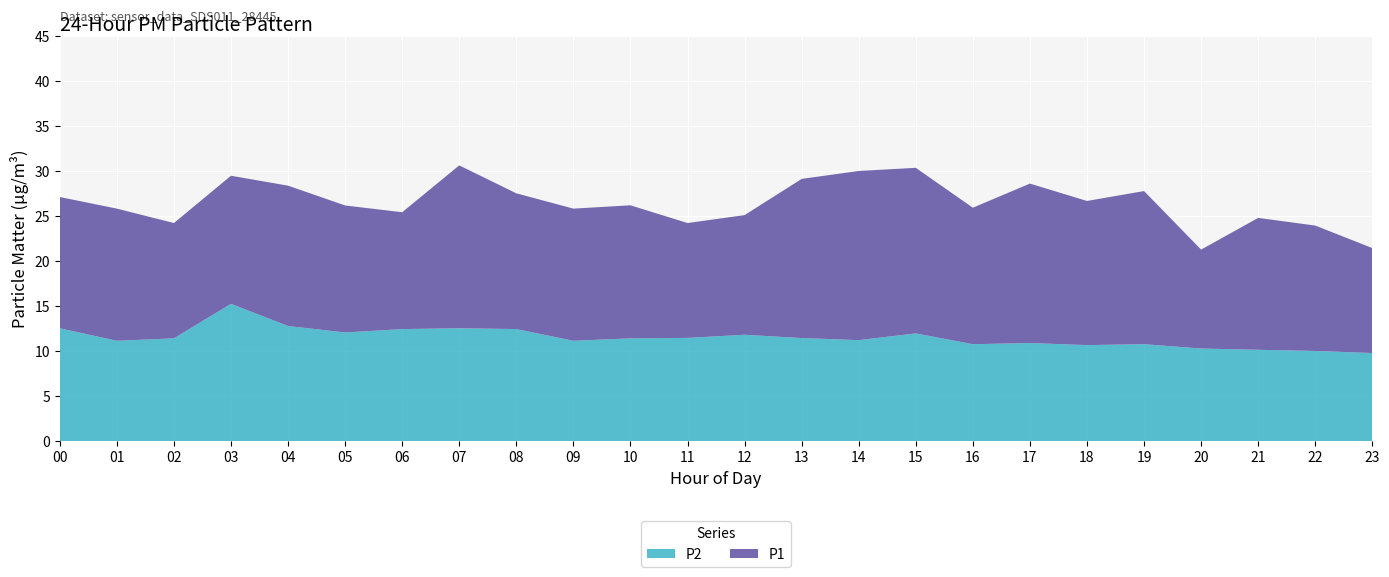

Reading right to left, what are all the values shown in this chart?

P1: 23=21.4	22=23.9	21=24.8	20=21.2	19=27.8	18=26.6	17=28.6	16=25.9	15=30.3	14=30.0	13=29.1	12=25.1	11=24.2	10=26.2	09=25.8	08=27.5	07=30.6	06=25.4	05=26.1	04=28.4	03=29.4	02=24.2	01=25.8	00=27.1
P2: 23=9.8	22=10.0	21=10.1	20=10.3	19=10.8	18=10.7	17=10.9	16=10.8	15=11.9	14=11.2	13=11.4	12=11.8	11=11.4	10=11.4	09=11.1	08=12.4	07=12.5	06=12.4	05=12.1	04=12.8	03=15.2	02=11.4	01=11.1	00=12.5